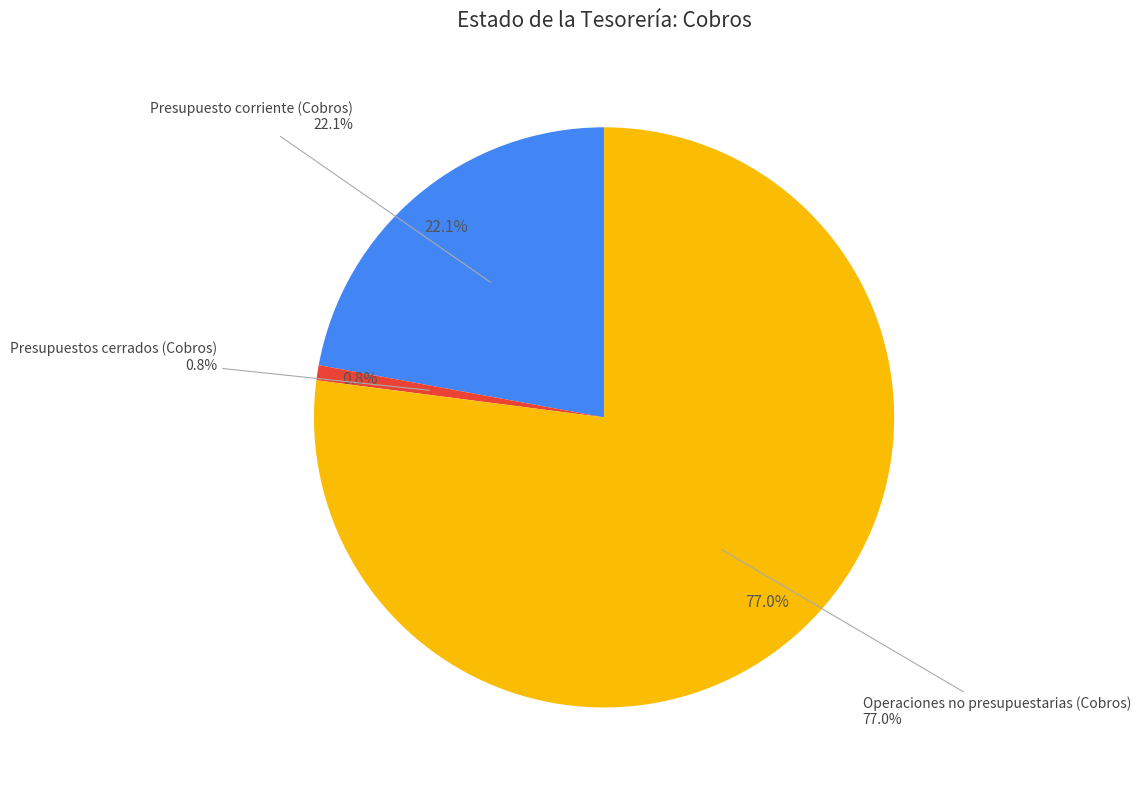

Count the number of slices in the pie.

3